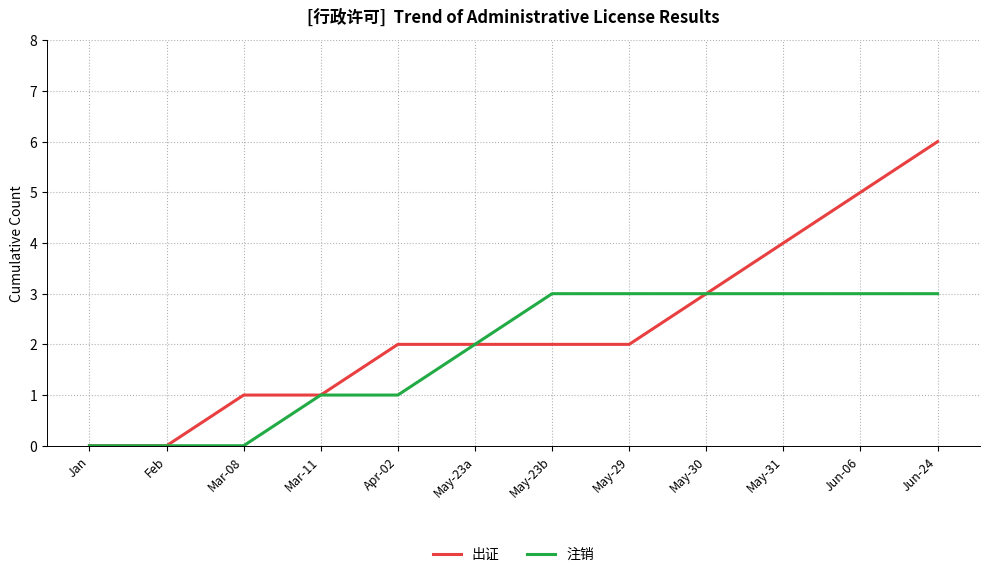

Is the value of 注销 at May-30 greater than the value of 出证 at May-23b?

Yes